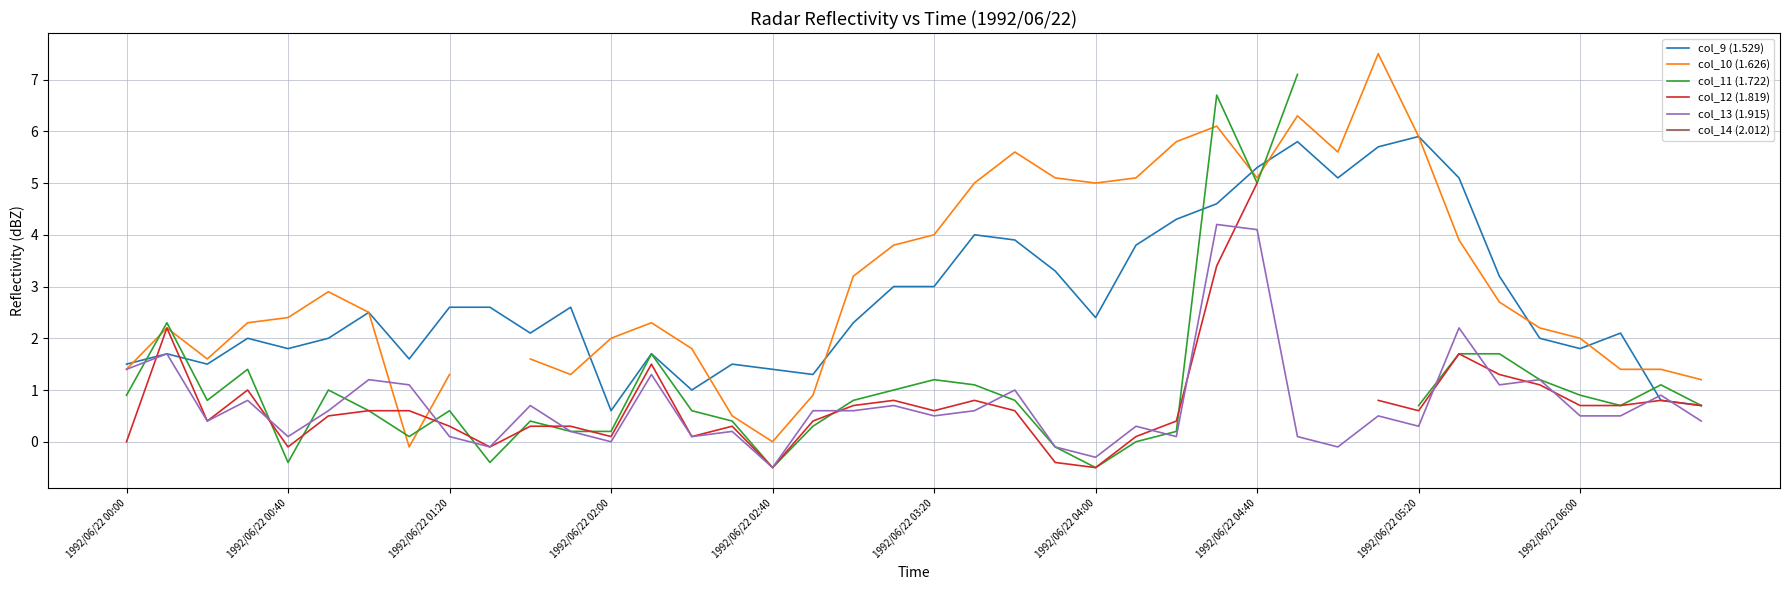

How many interior local valleys does the col_11 (1.722) series have?

8